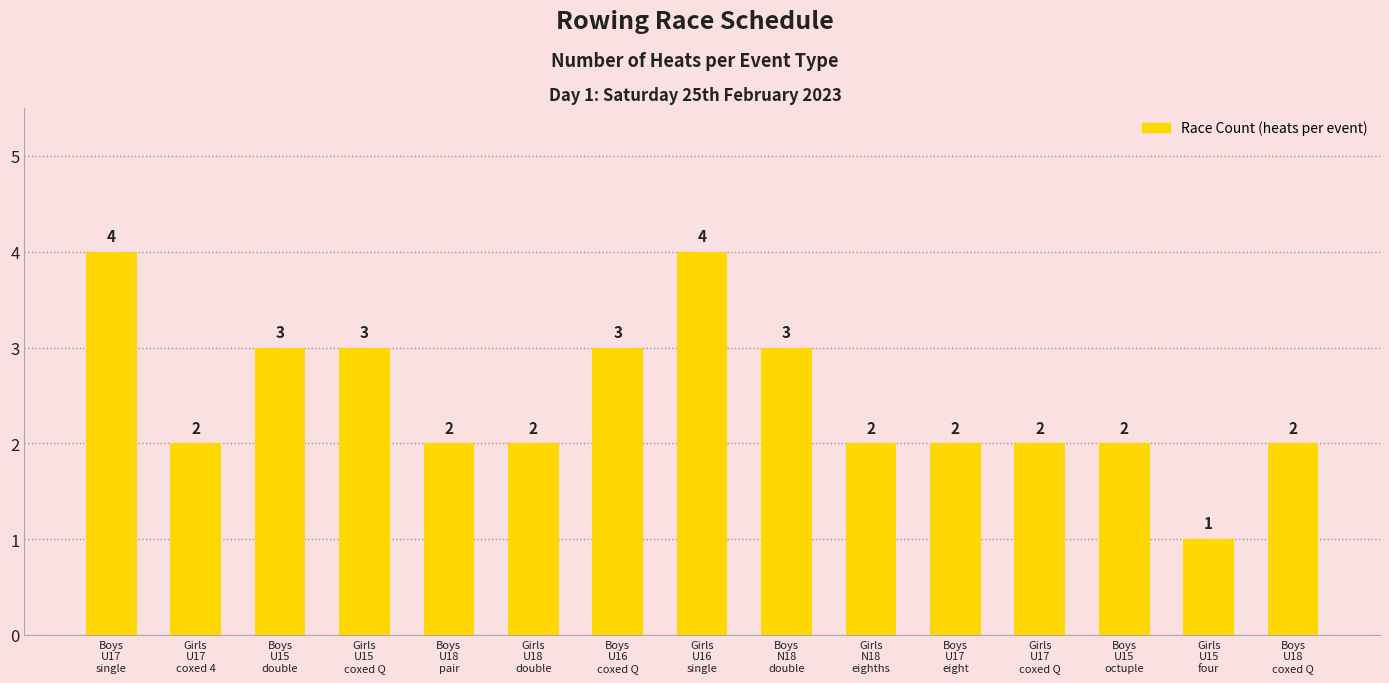

Is it true that the value at Girls
U18
double is 2?

True